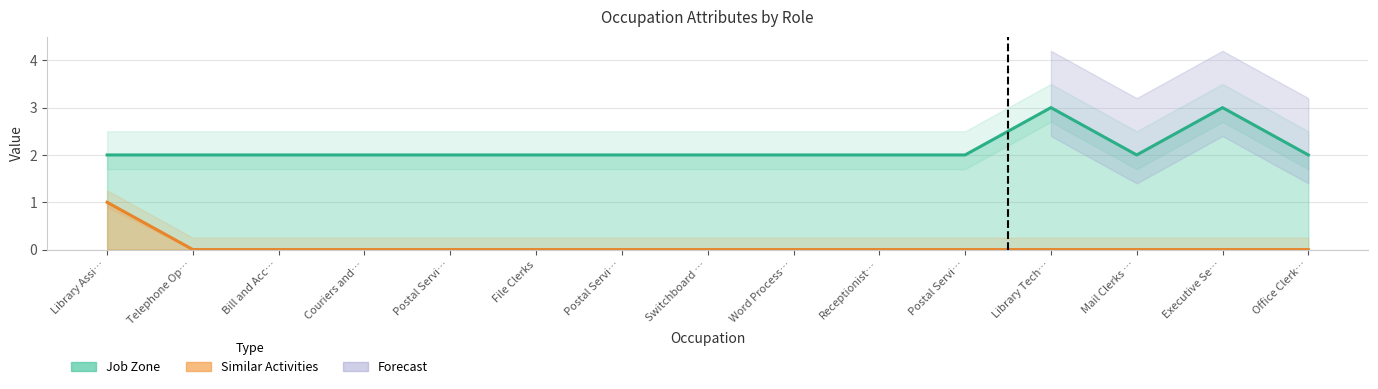

True or false: Similar Activities and Job Zone intersect in this chart.

False